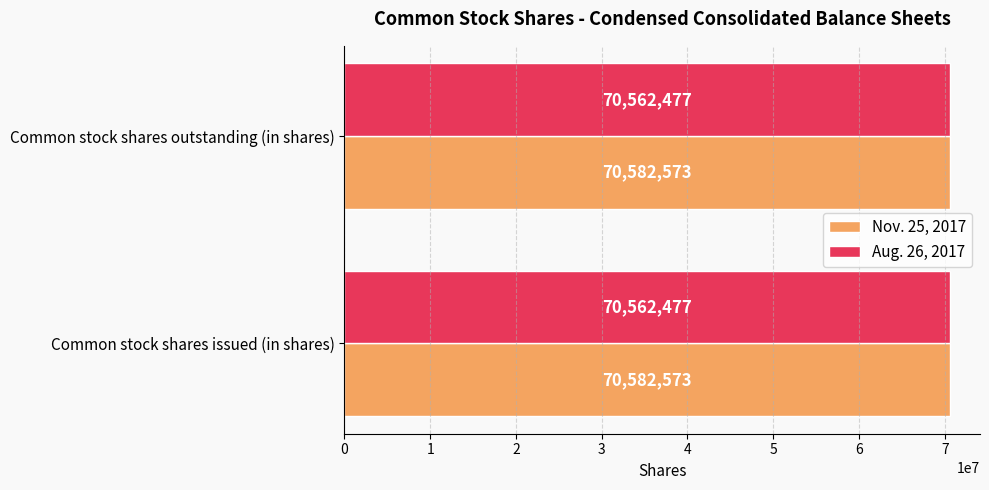

What value does the Aug. 26, 2017 series have at Common stock shares outstanding (in shares)?

70562477